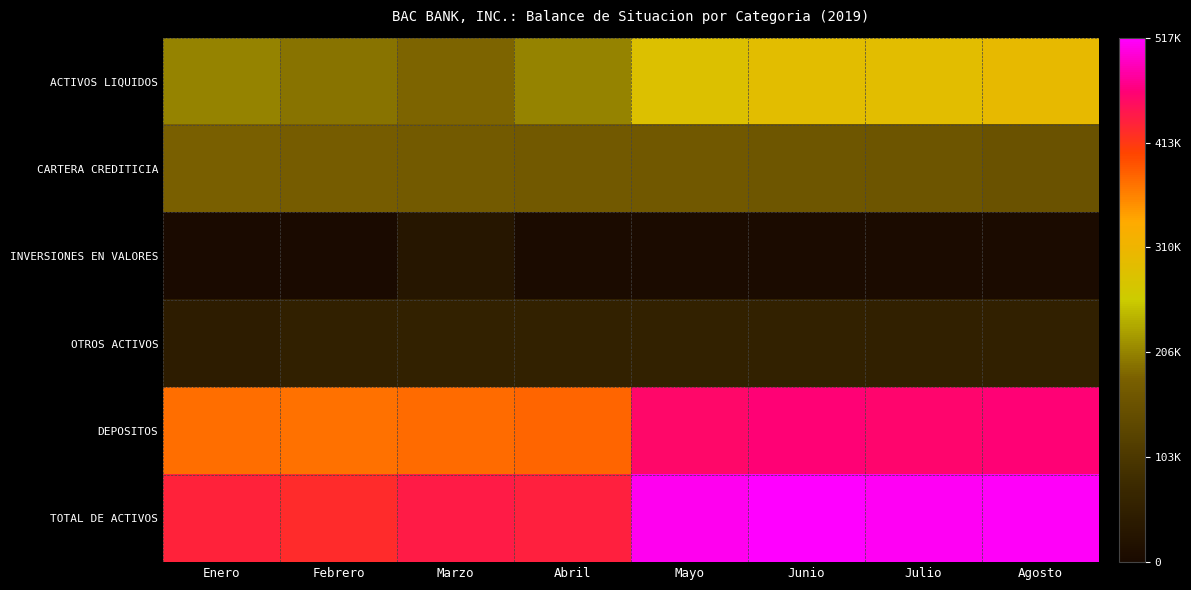

What is the difference between the highest and lowest values at Enero?

432801.6